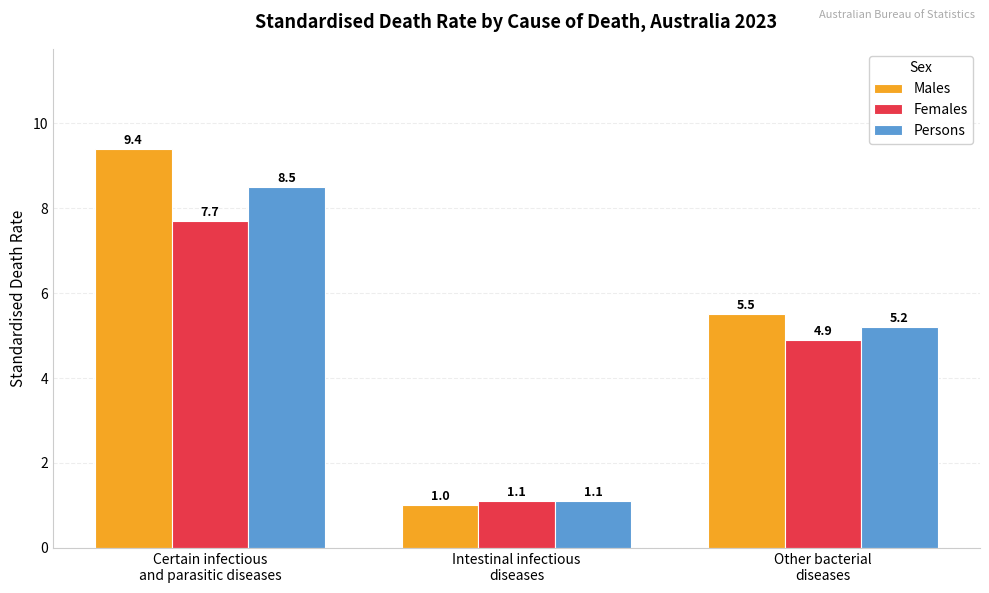

How many categories are shown in the chart?

3